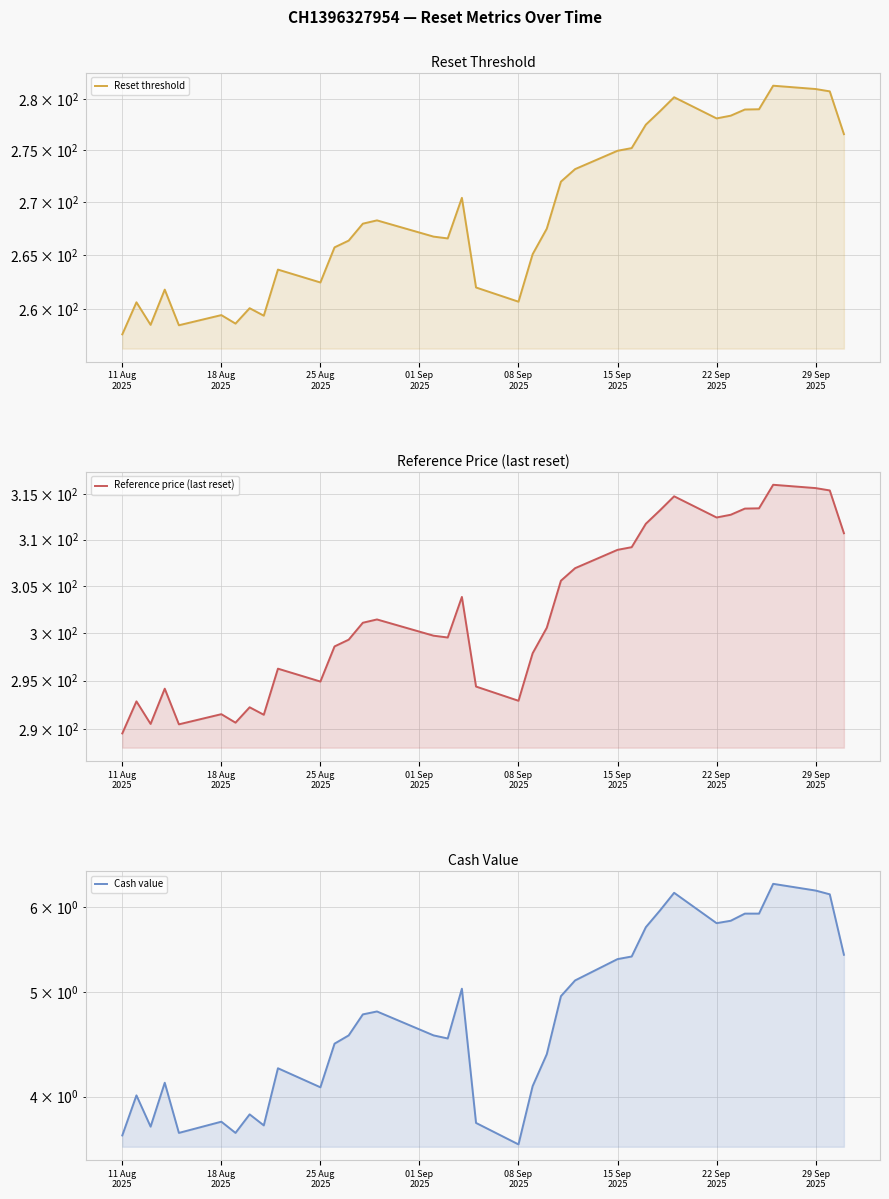

True or false: Cash value and Reference price (last reset) intersect in this chart.

False